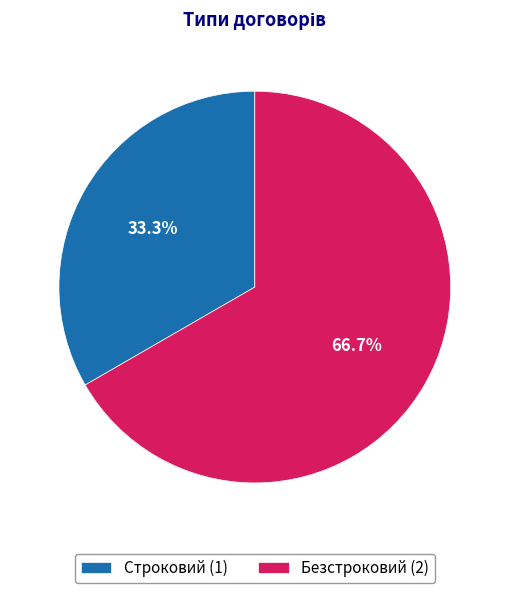

Do Строковий and Безстроковий together represent more than half of the pie?

Yes